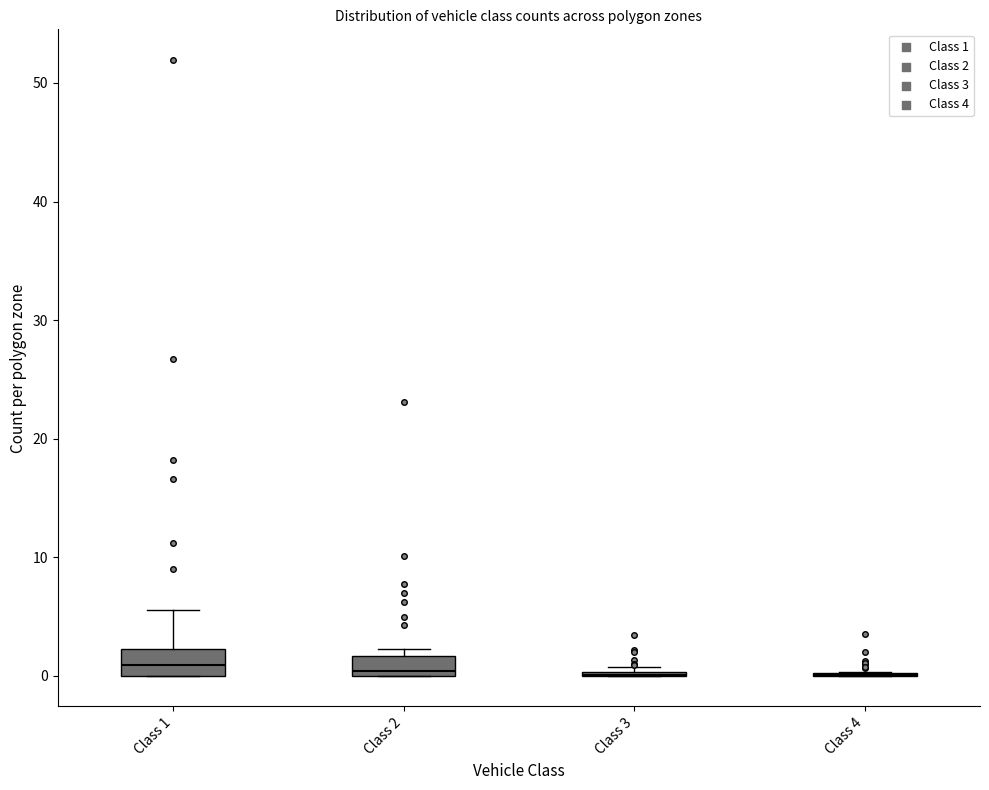

Reading left to right, read every box against the y-axis: the position of its median line, the range the box covers, and the ends of its whiskers. The values are not printed on the chart, so give them approximately, as read against the axis.

Class 1: median 1, box 0 to 2, whiskers 0 to 6
Class 2: median 0 (just above the box's lower edge), box 0 to 2, whiskers 0 to 2 (just above the box's upper edge)
Class 3: box collapsed to a line at 0, whiskers 0 to 1
Class 4: box collapsed to a line at 0, whiskers 0 to 0